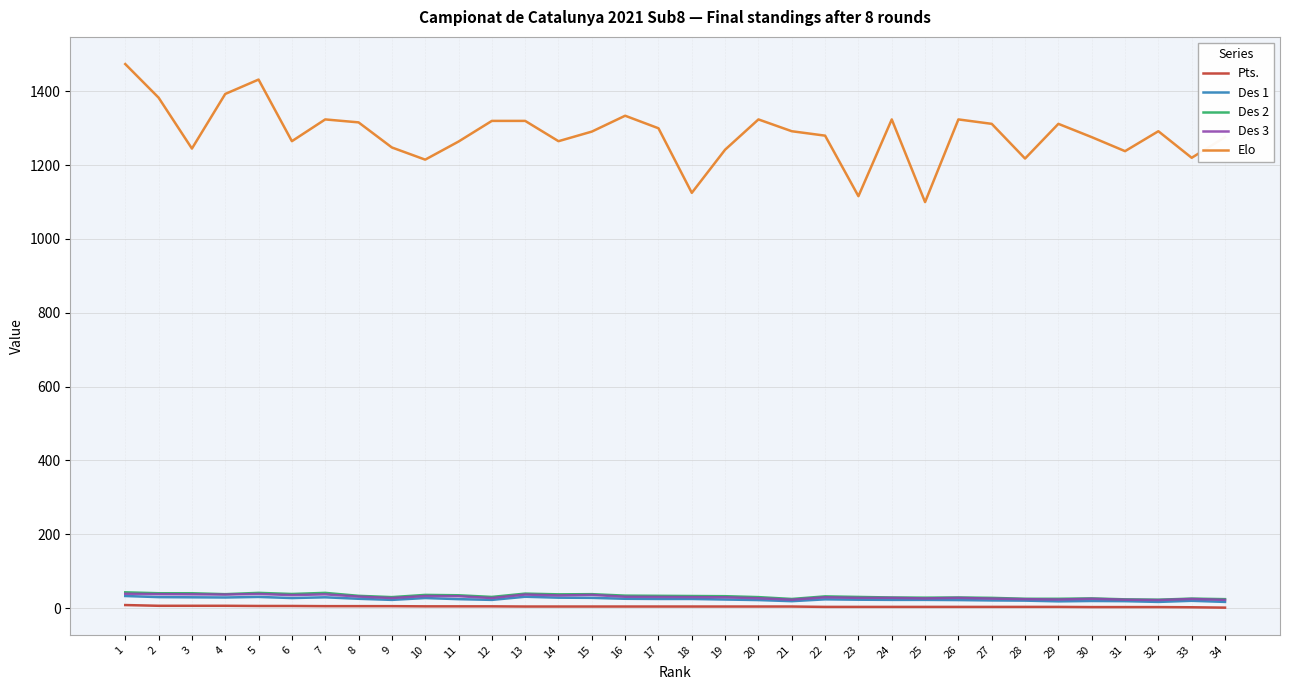

The Des 1 series shows 21.5 at 26. True or false?

True